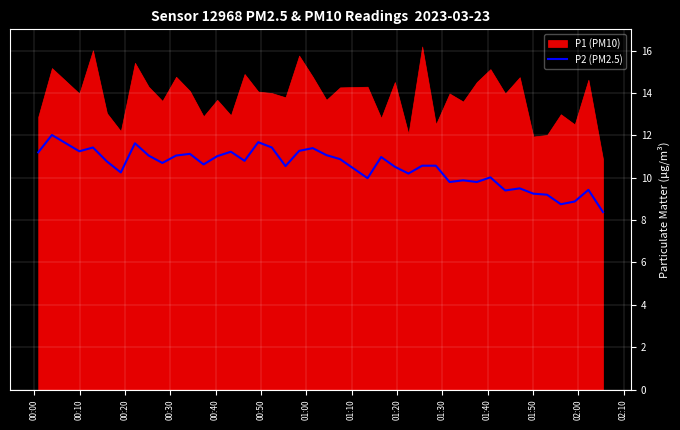

What is the lowest value of the P2 (PM2.5) series?

8.4